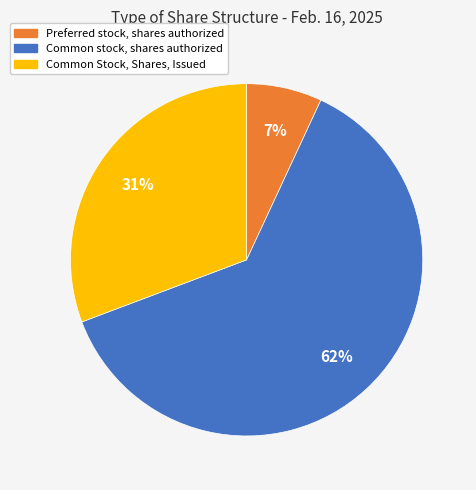

Approximately how many times larger is the value at Common Stock, Shares, Issued compared to Common stock, shares authorized?

0.5